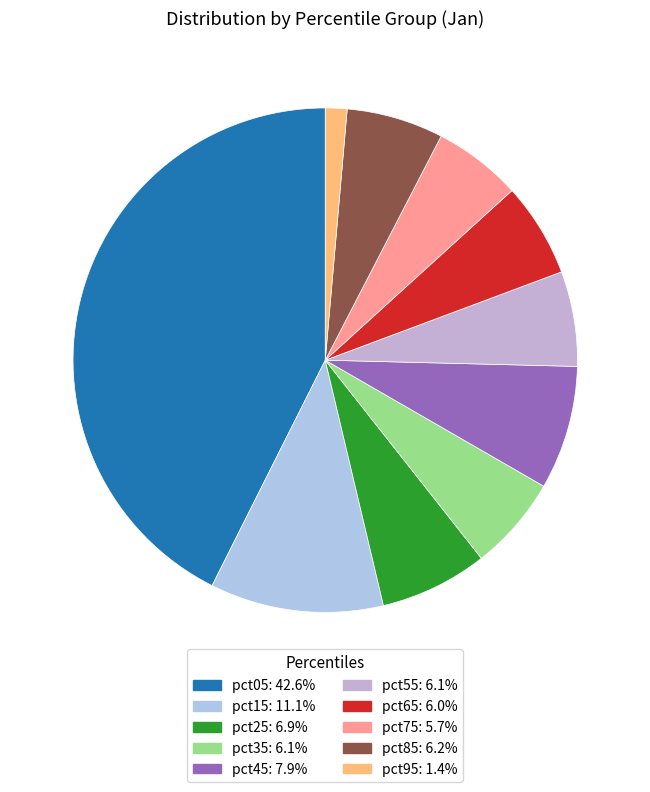

Is pct95 the majority of the pie?

No